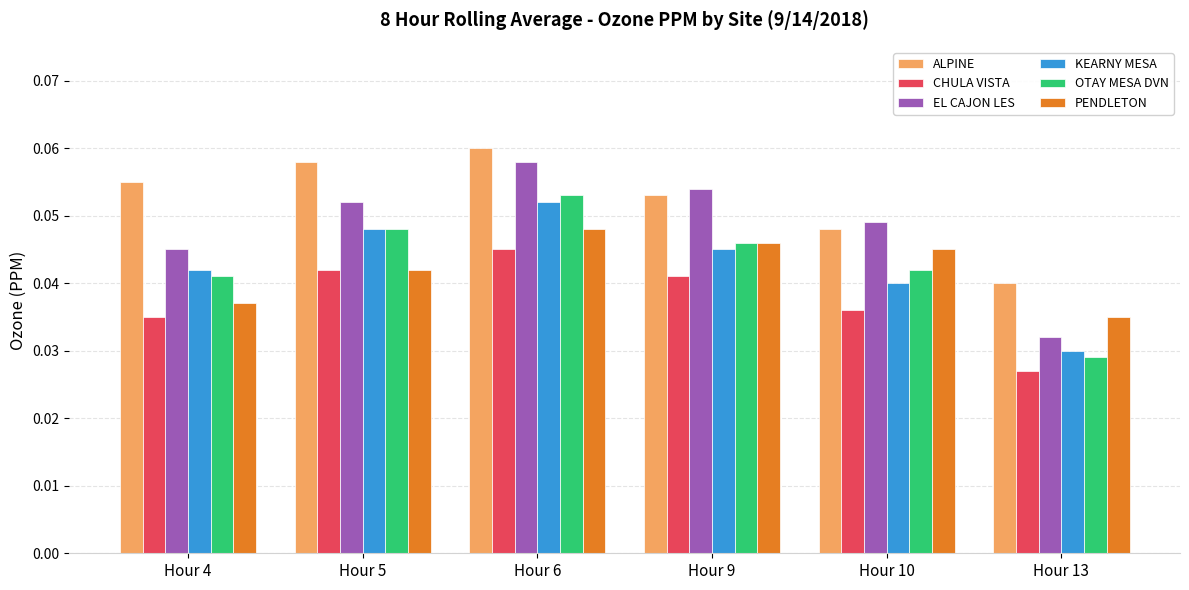

How many categories are shown in the chart?

6